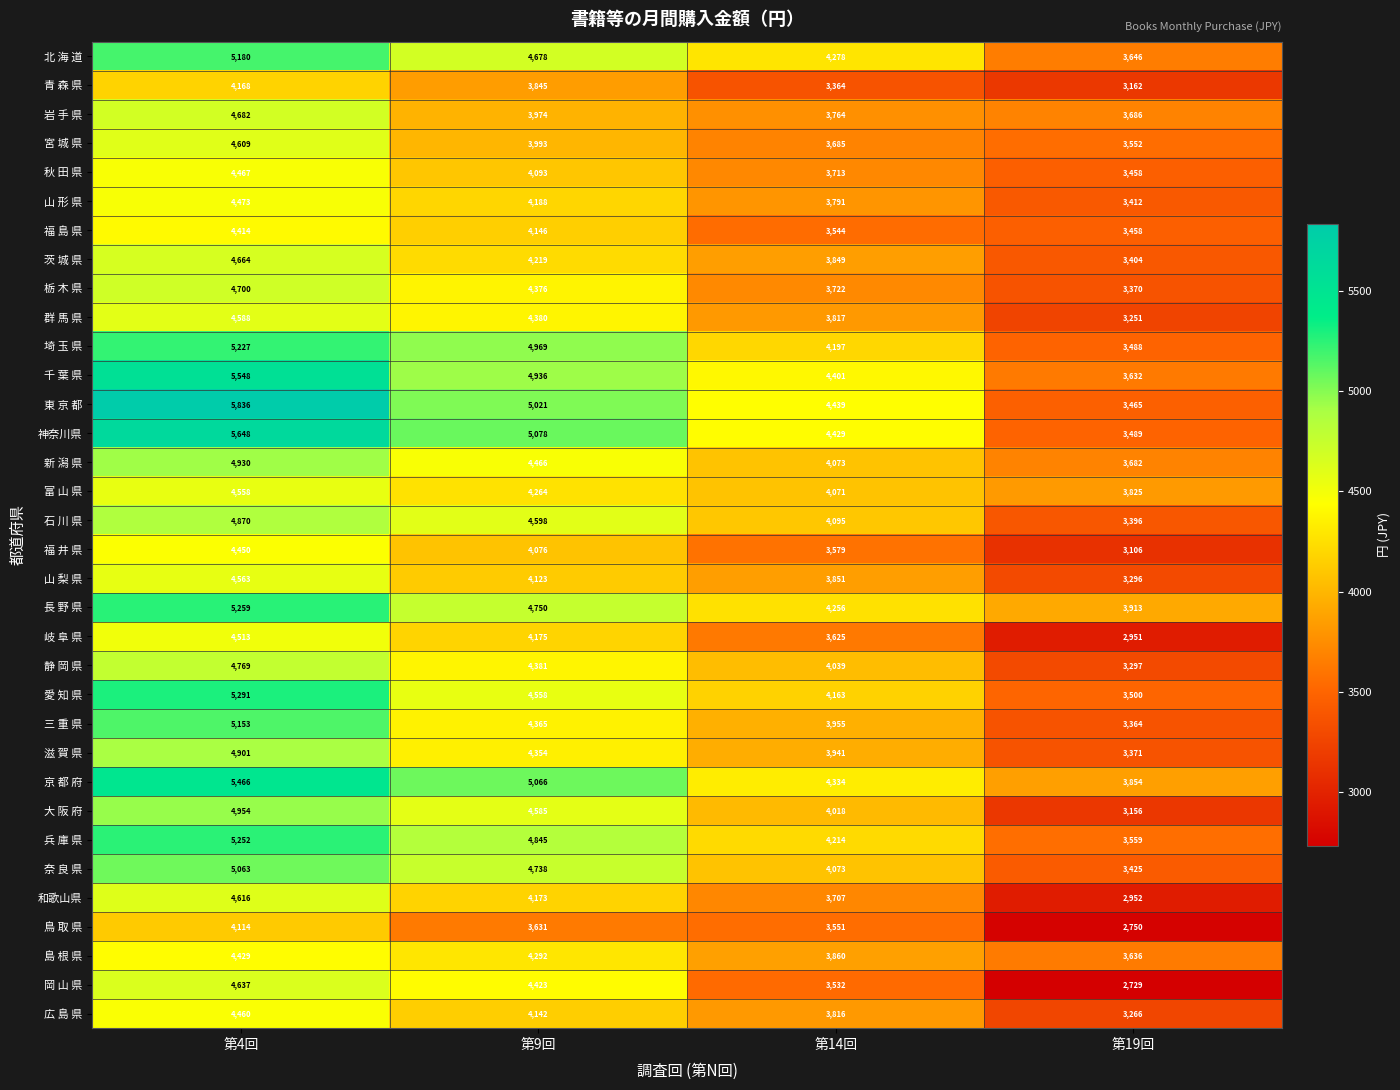

At which category is the sum across all series the highest?

第4回